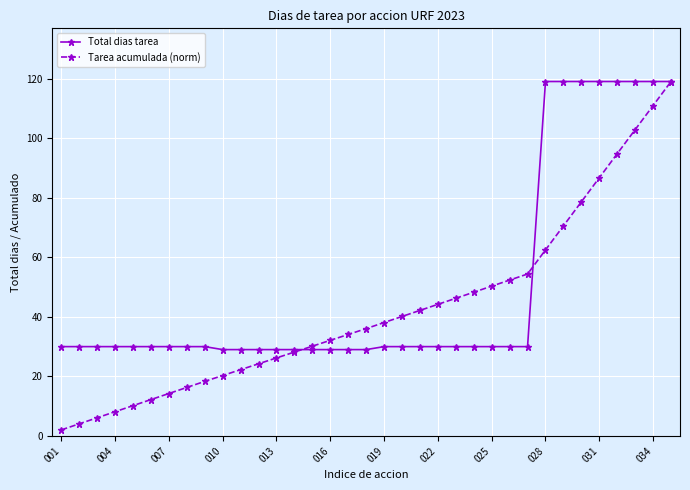

Which series has the widest spread of values?

Tarea acumulada (norm)